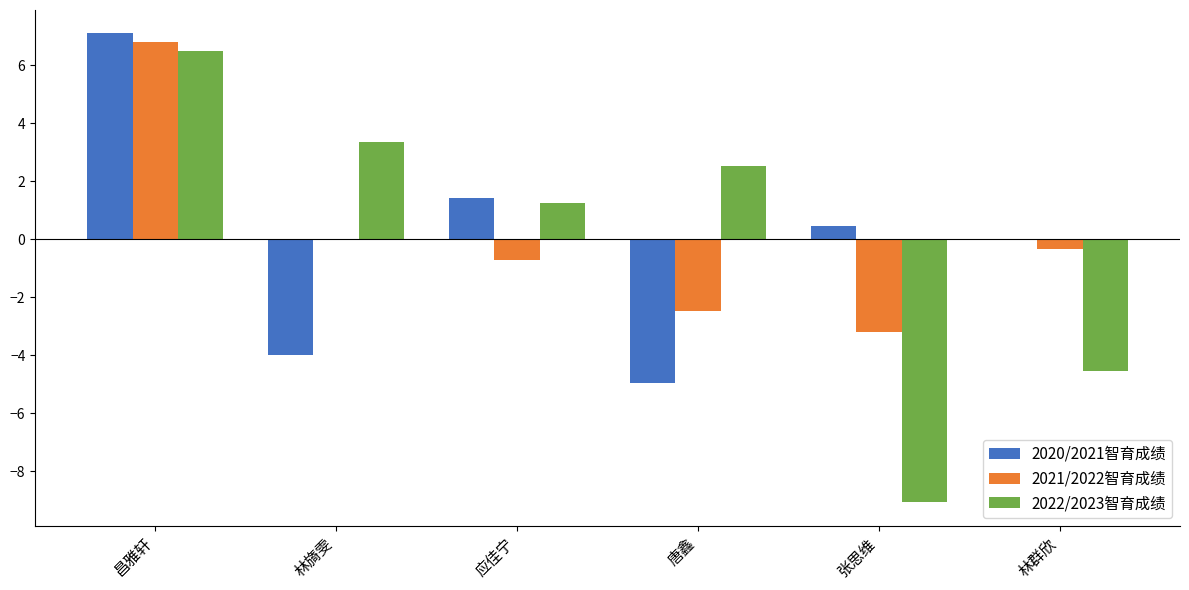

What are all the series names shown in the legend?

2020/2021智育成绩, 2021/2022智育成绩, 2022/2023智育成绩